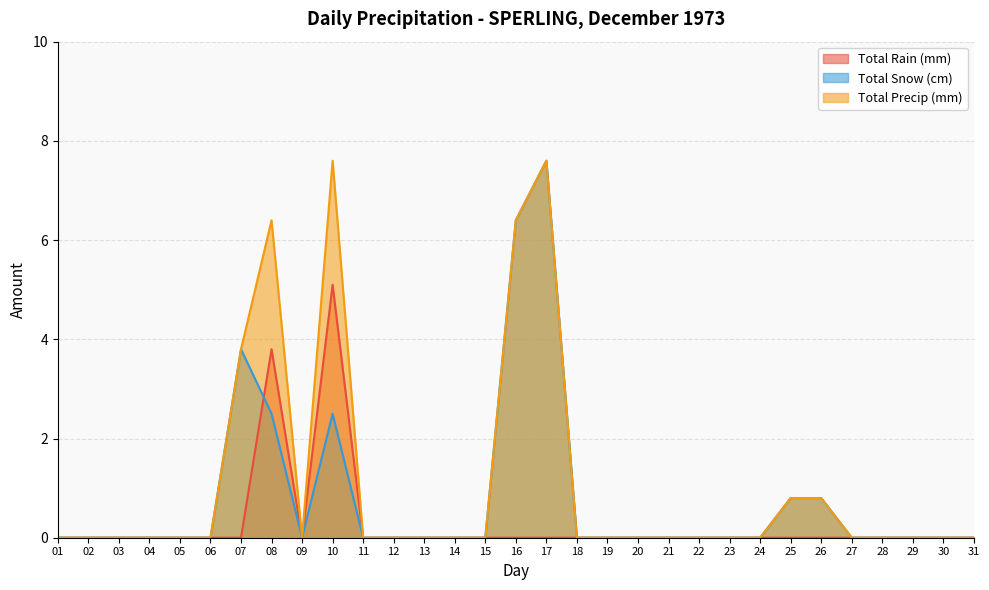

Reading left to right, what are all the values shown in this chart?

Total Rain (mm): 0.0	0.0	0.0	0.0	0.0	0.0	0.0	3.8	0.0	5.1	0.0	0.0	0.0	0.0	0.0	0.0	0.0	0.0	0.0	0.0	0.0	0.0	0.0	0.0	0.0	0.0	0.0	0.0	0.0	0.0	0.0
Total Snow (cm): 0.0	0.0	0.0	0.0	0.0	0.0	3.8	2.5	0.0	2.5	0.0	0.0	0.0	0.0	0.0	6.4	7.6	0.0	0.0	0.0	0.0	0.0	0.0	0.0	0.8	0.8	0.0	0.0	0.0	0.0	0.0
Total Precip (mm): 0.0	0.0	0.0	0.0	0.0	0.0	3.8	6.4	0.0	7.6	0.0	0.0	0.0	0.0	0.0	6.4	7.6	0.0	0.0	0.0	0.0	0.0	0.0	0.0	0.8	0.8	0.0	0.0	0.0	0.0	0.0